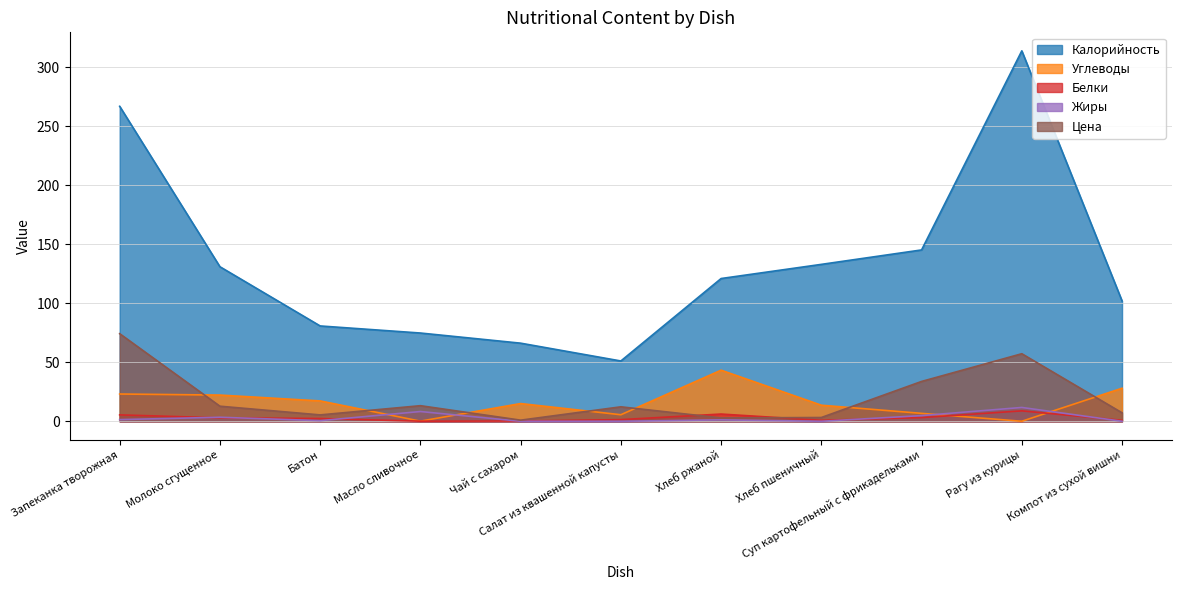

Which category has the highest value in the Белки series?

Рагу из курицы